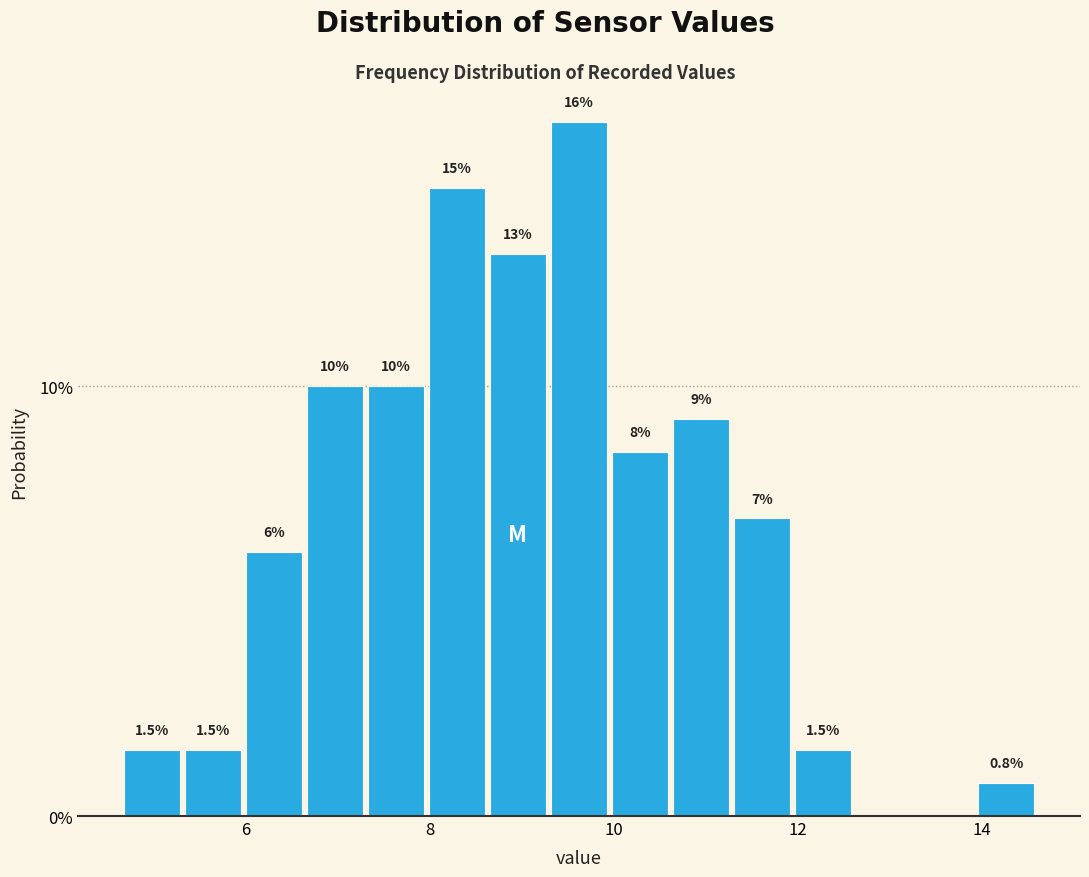

Read against the x-axis, roughly where is the centre of the tallest bar?

9.6